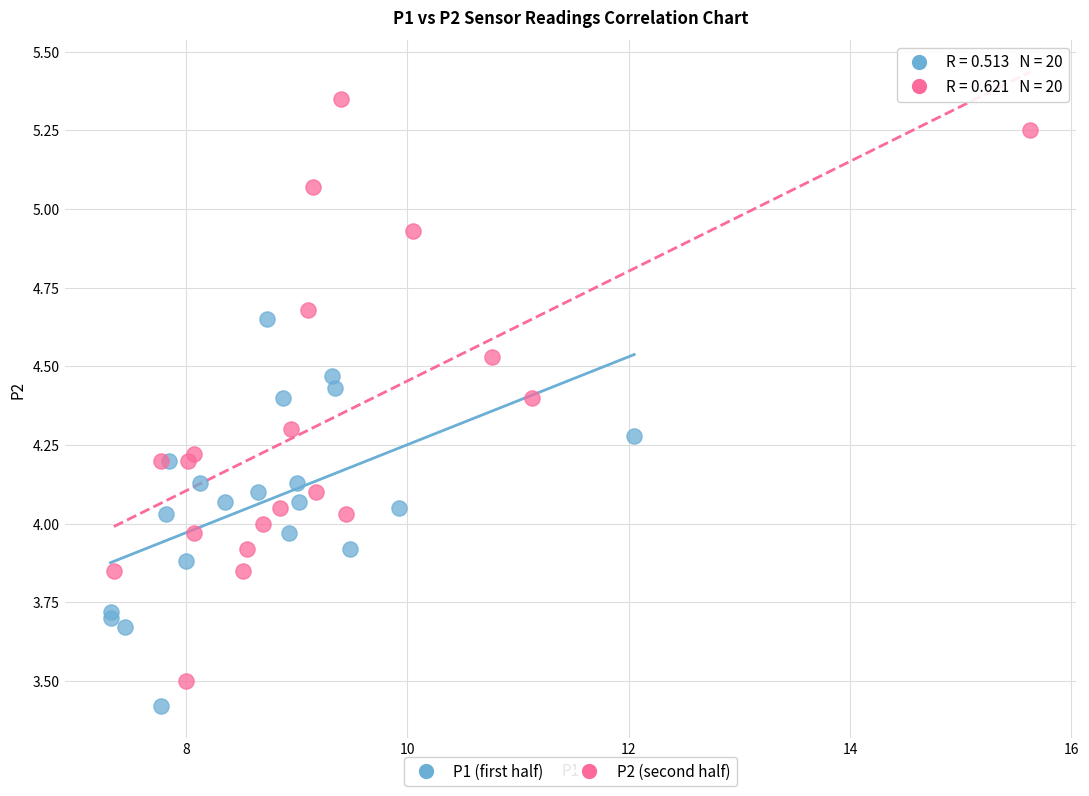

Which series reaches the maximum Y coordinate?

P2 (second half)